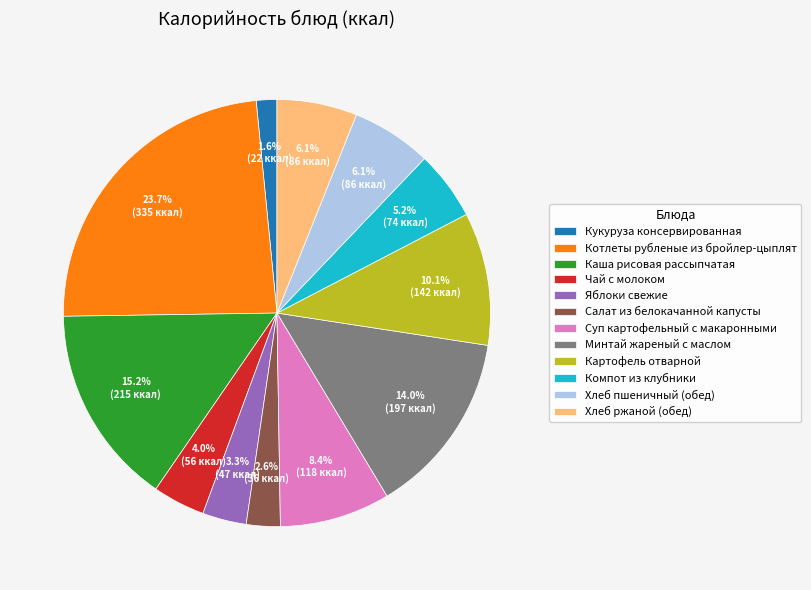

Between Каша рисовая рассыпчатая and Чай с молоком, which is larger?

Каша рисовая рассыпчатая